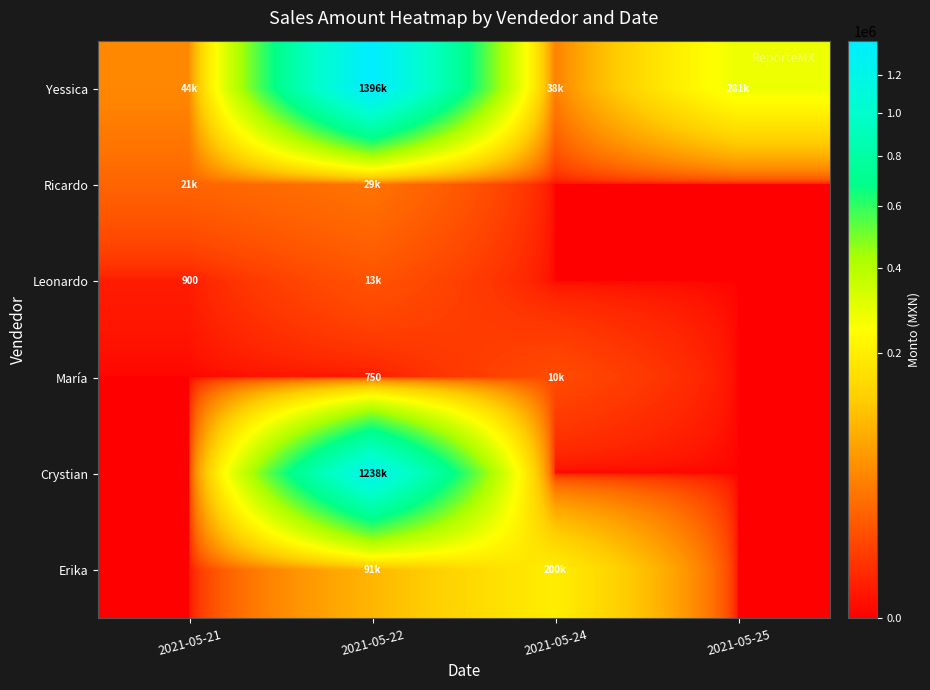

The value of María at 2021-05-22 is 750.0. True or false?

True